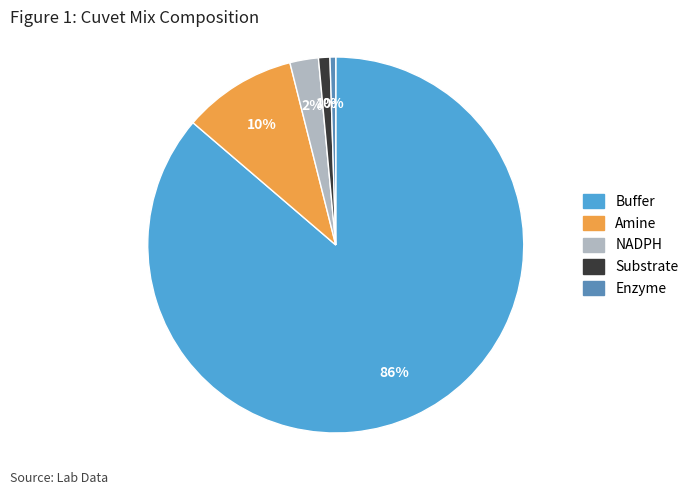

Is the sum of Buffer and Amine greater than half?

Yes